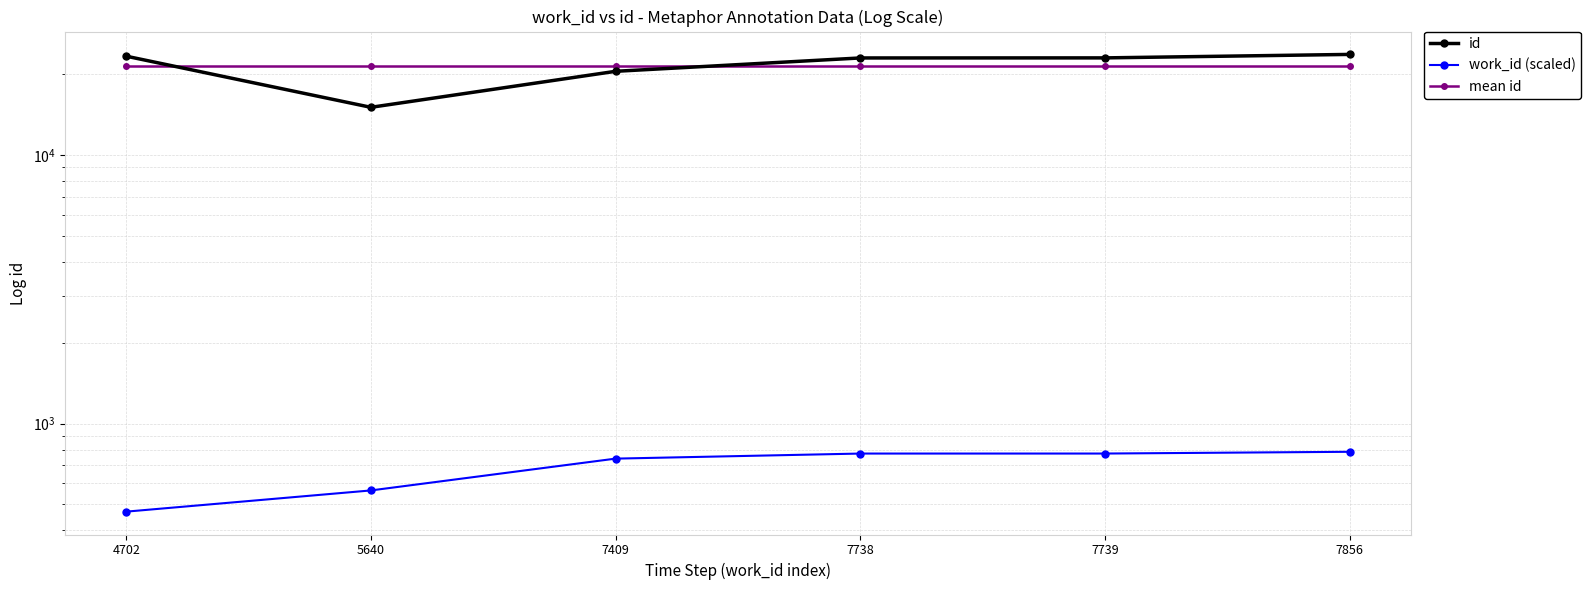

What is the spread (max minus min) of values at 7409?

20719.9